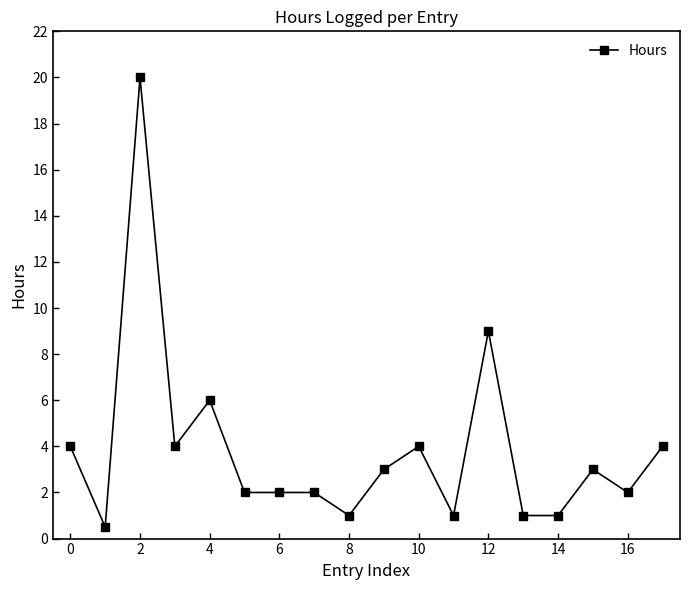

Reading left to right, list all the values displayed in this chart.

4.0	0.5	20.0	4.0	6.0	2.0	2.0	2.0	1.0	3.0	4.0	1.0	9.0	1.0	1.0	3.0	2.0	4.0